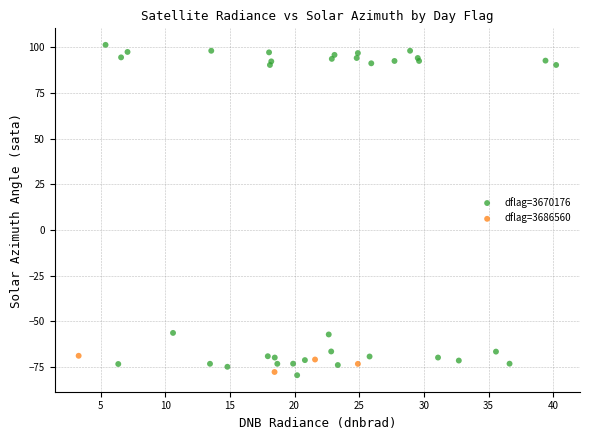

Which series contains the lowest Y value?

dflag=3670176